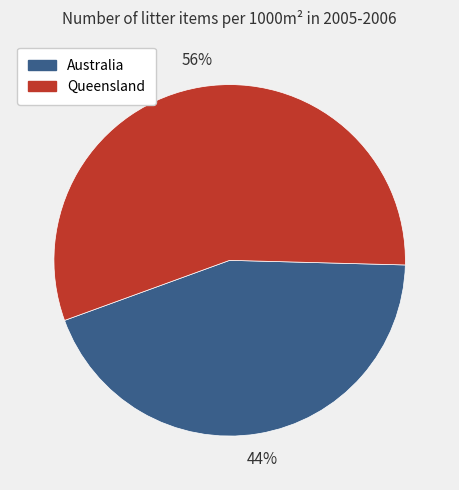

Which category accounts for the majority?

Queensland